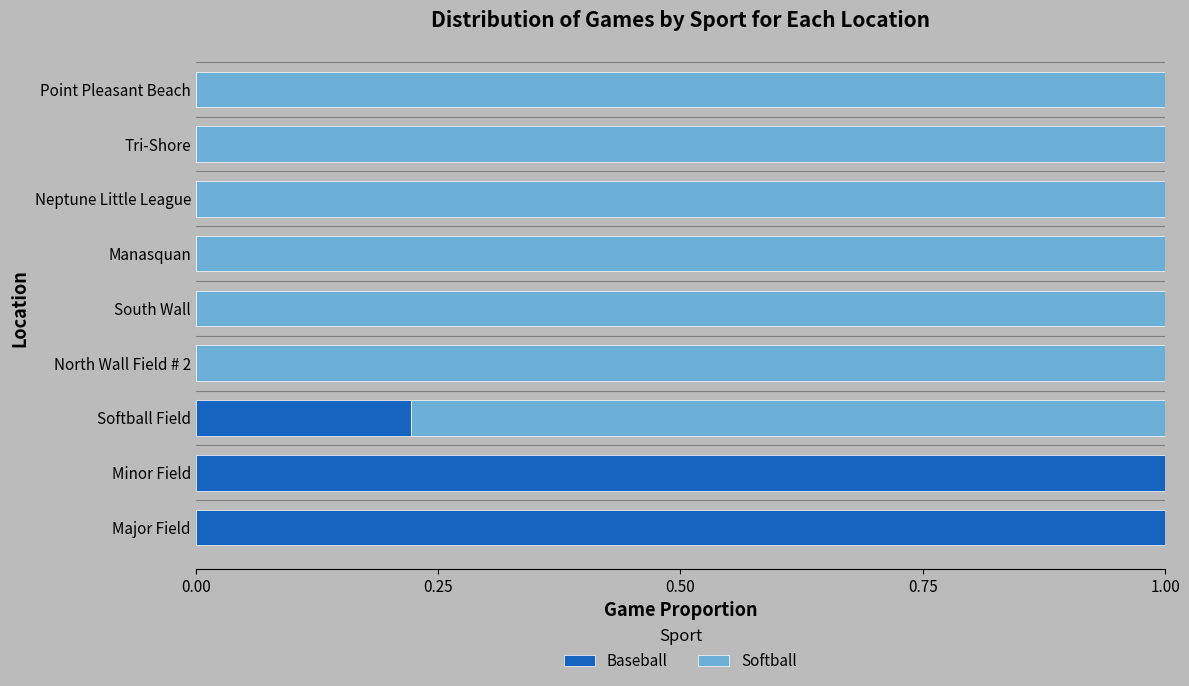

What value does the Baseball series have at Major Field?

1.0